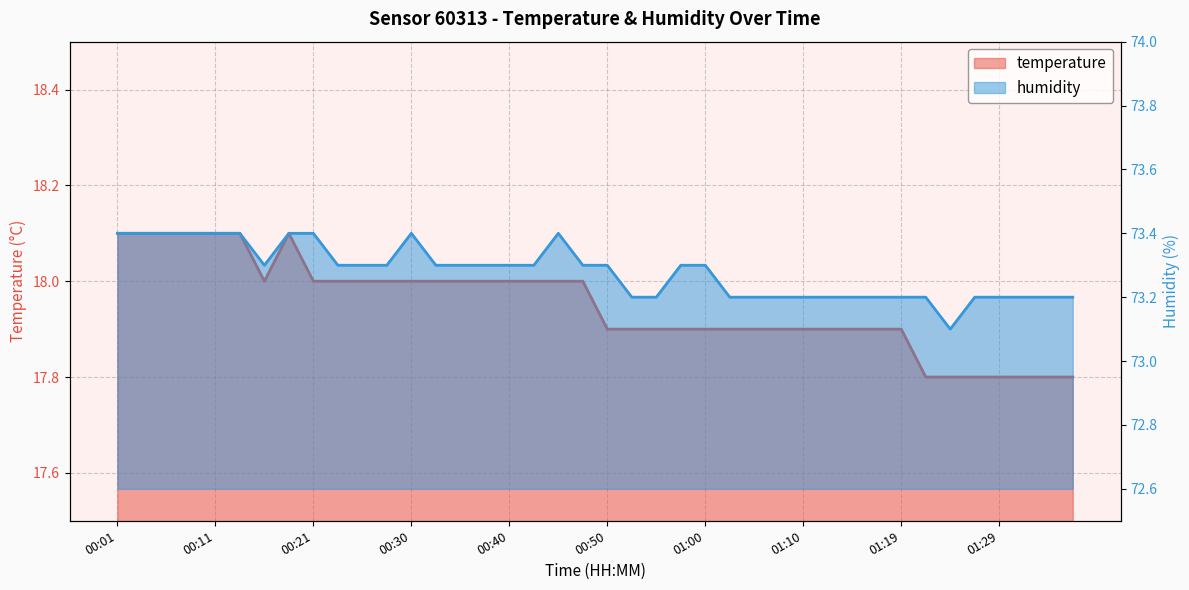

At which category does temperature reach its first local valley?

00:16